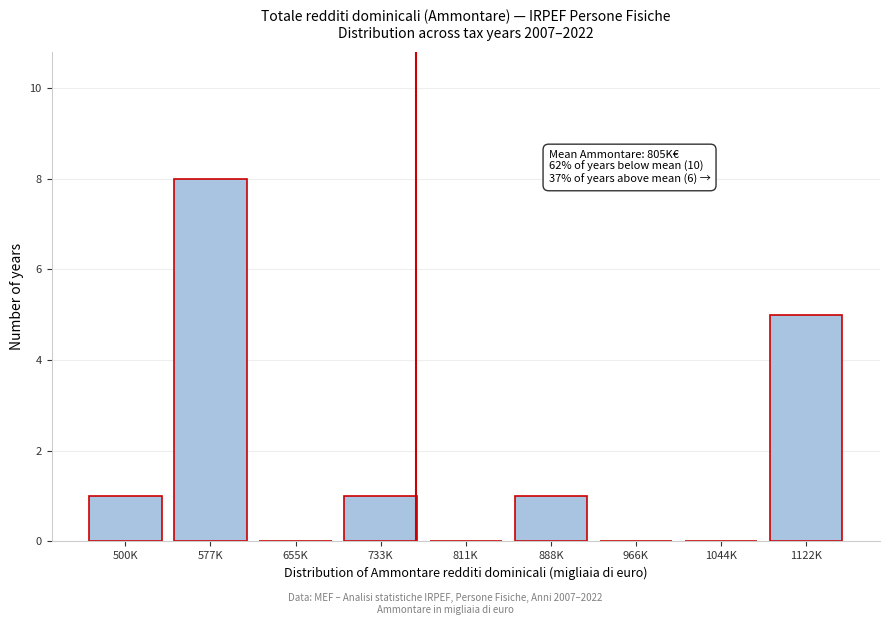

Reading right to left, transcribe all the data shown in this chart.

1122K=5	1044K=0	966K=0	888K=1	811K=0	733K=1	655K=0	577K=8	500K=1